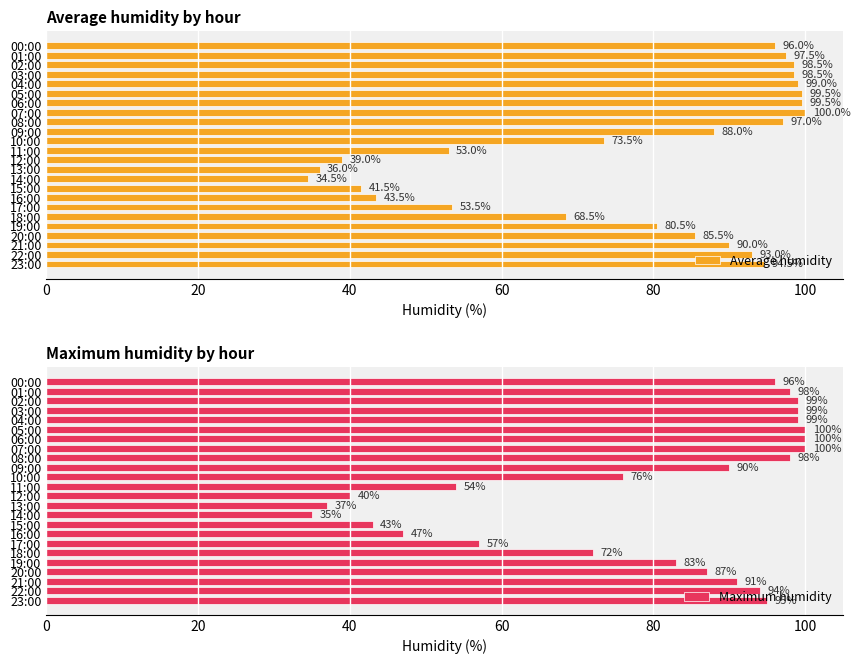

What is the difference between the maximum and minimum values in the Average humidity series?

65.5